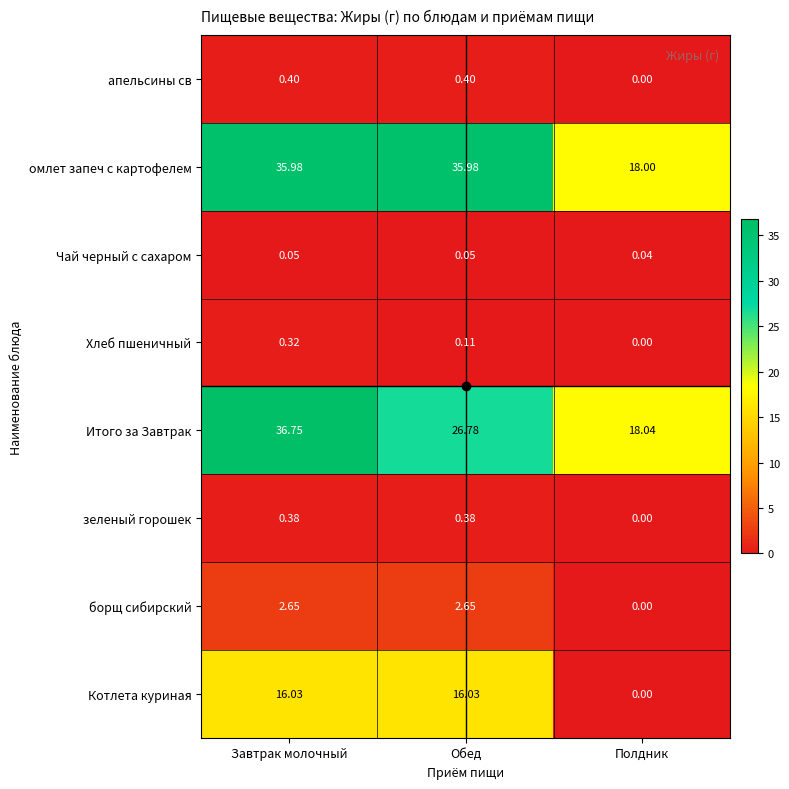

Where does the борщ сибирский series first go above 2?

Завтрак молочный